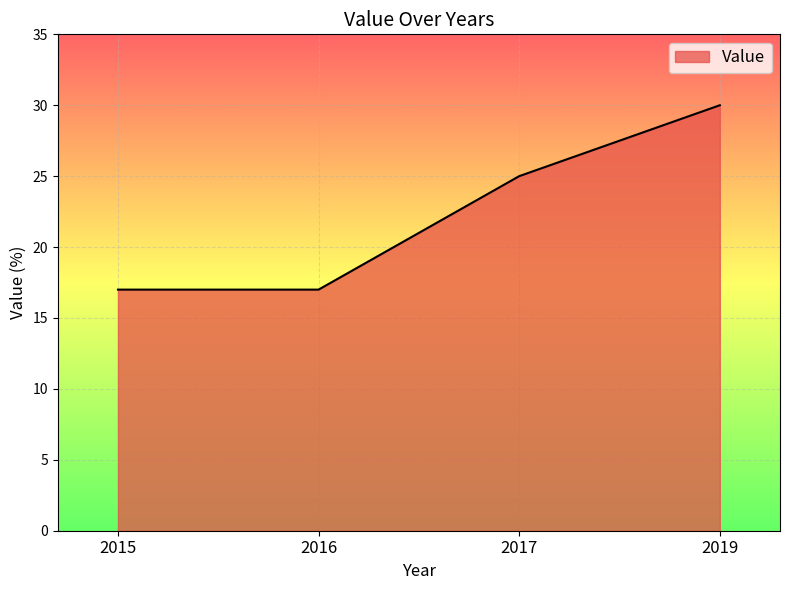

Approximately how many times larger is the value at 2019 compared to 2015?

1.8